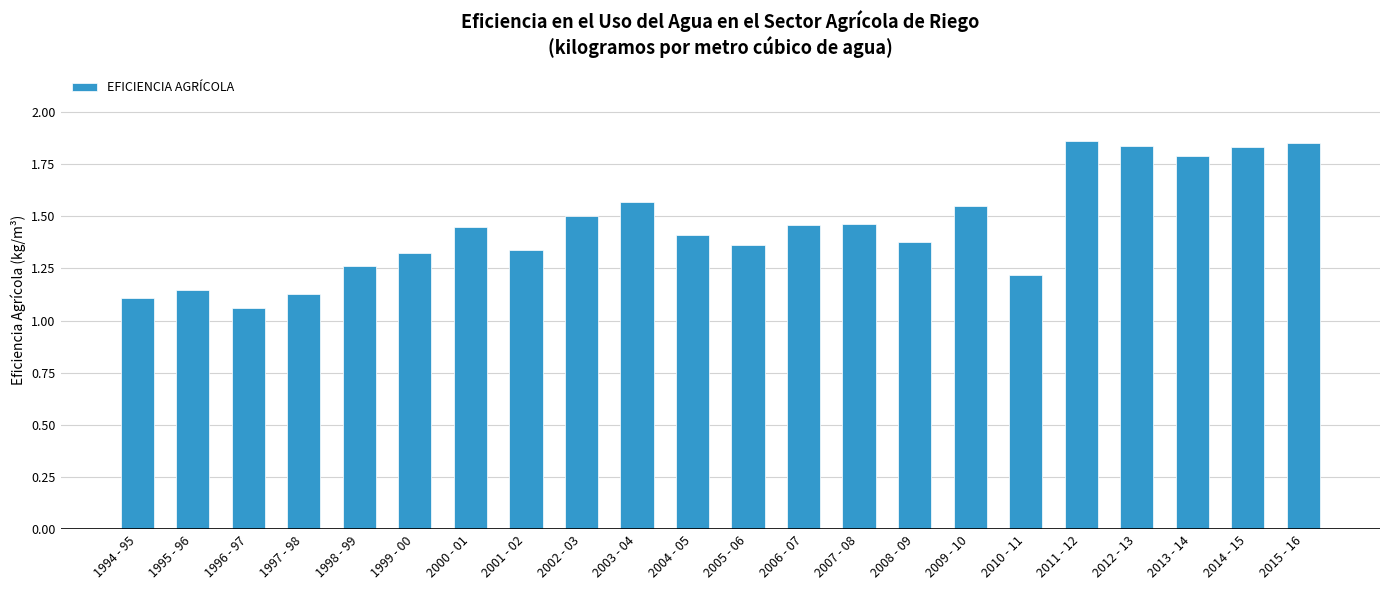

Which label corresponds to the smallest value in the chart?

1996 - 97